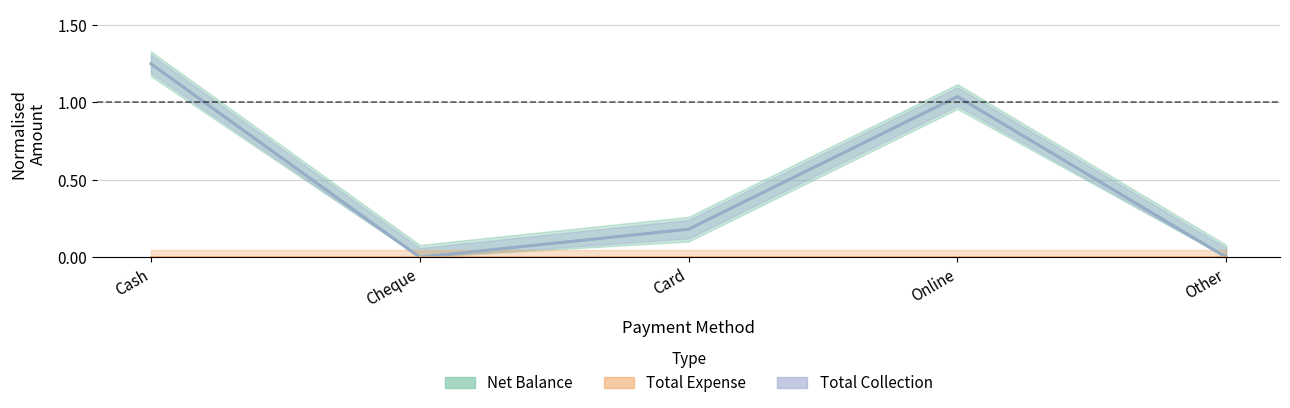

At which category is the sum across all series the highest?

Cash